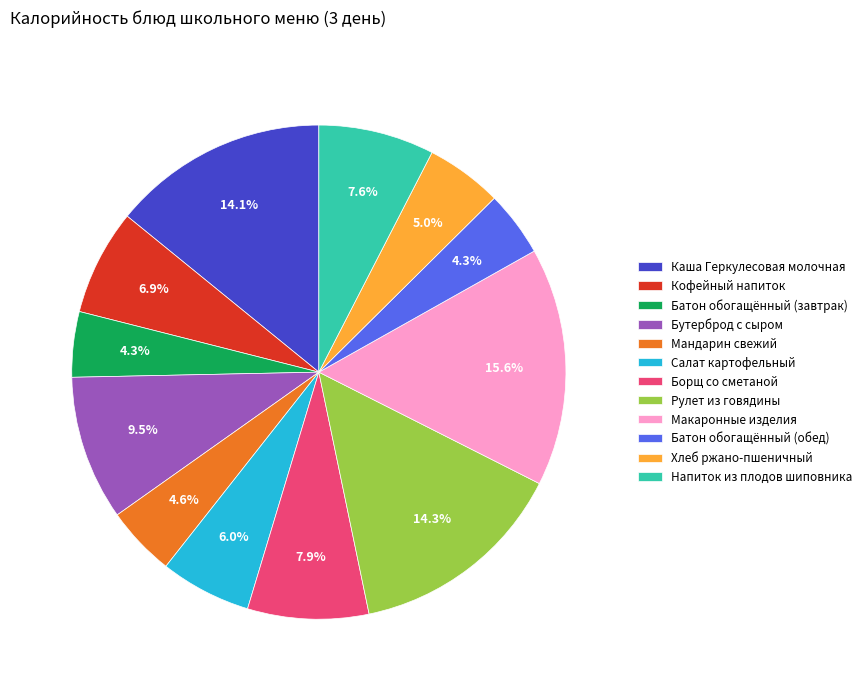

Which slice is the largest?

Макаронные изделия